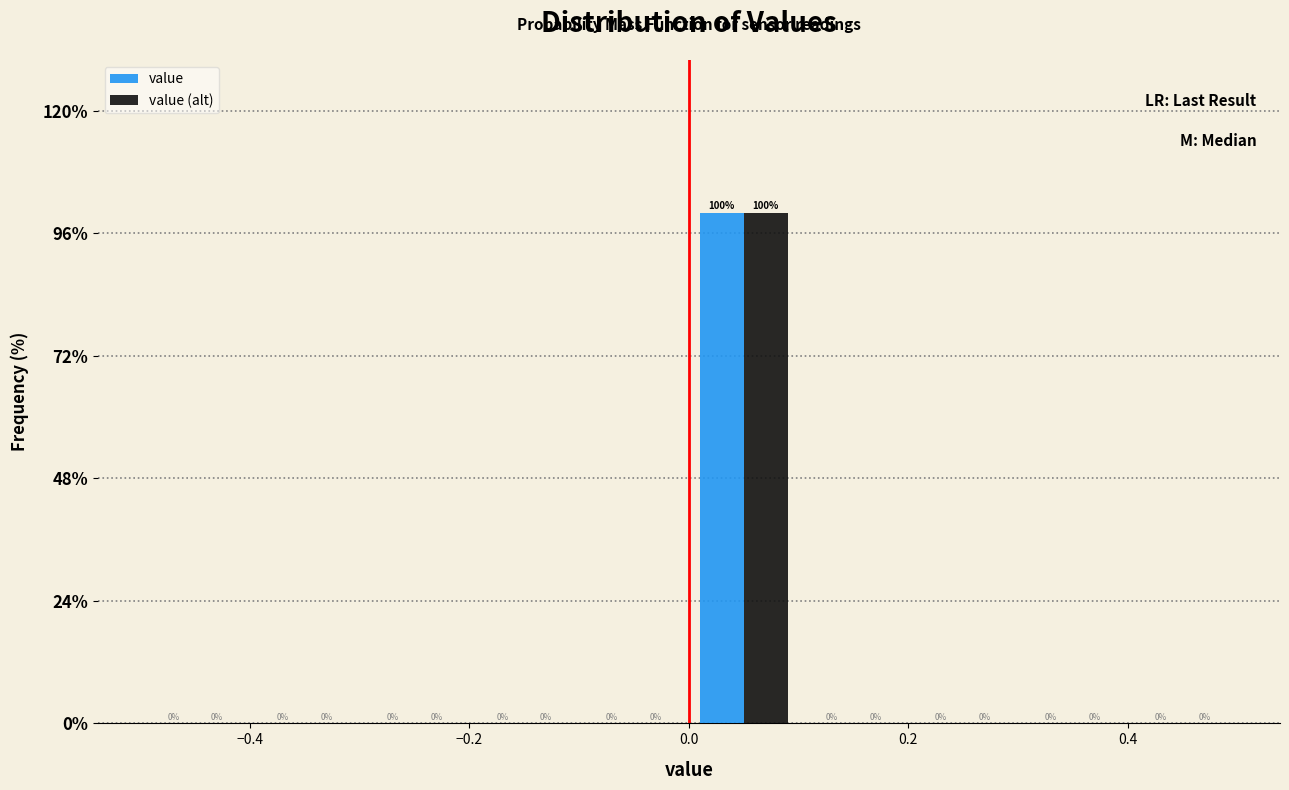

Reading left to right, transcribe this chart: for each range on the x-axis, give the height of each series' bar.

-0.5 to -0.4: value=0	value (alt)=0
-0.4 to -0.3: value=0	value (alt)=0
-0.3 to -0.2: value=0	value (alt)=0
-0.2 to -0.1: value=0	value (alt)=0
-0.1 to 0.0: value=0	value (alt)=0
0.0 to 0.1: value=100	value (alt)=100
0.1 to 0.2: value=0	value (alt)=0
0.2 to 0.3: value=0	value (alt)=0
0.3 to 0.4: value=0	value (alt)=0
0.4 to 0.5: value=0	value (alt)=0